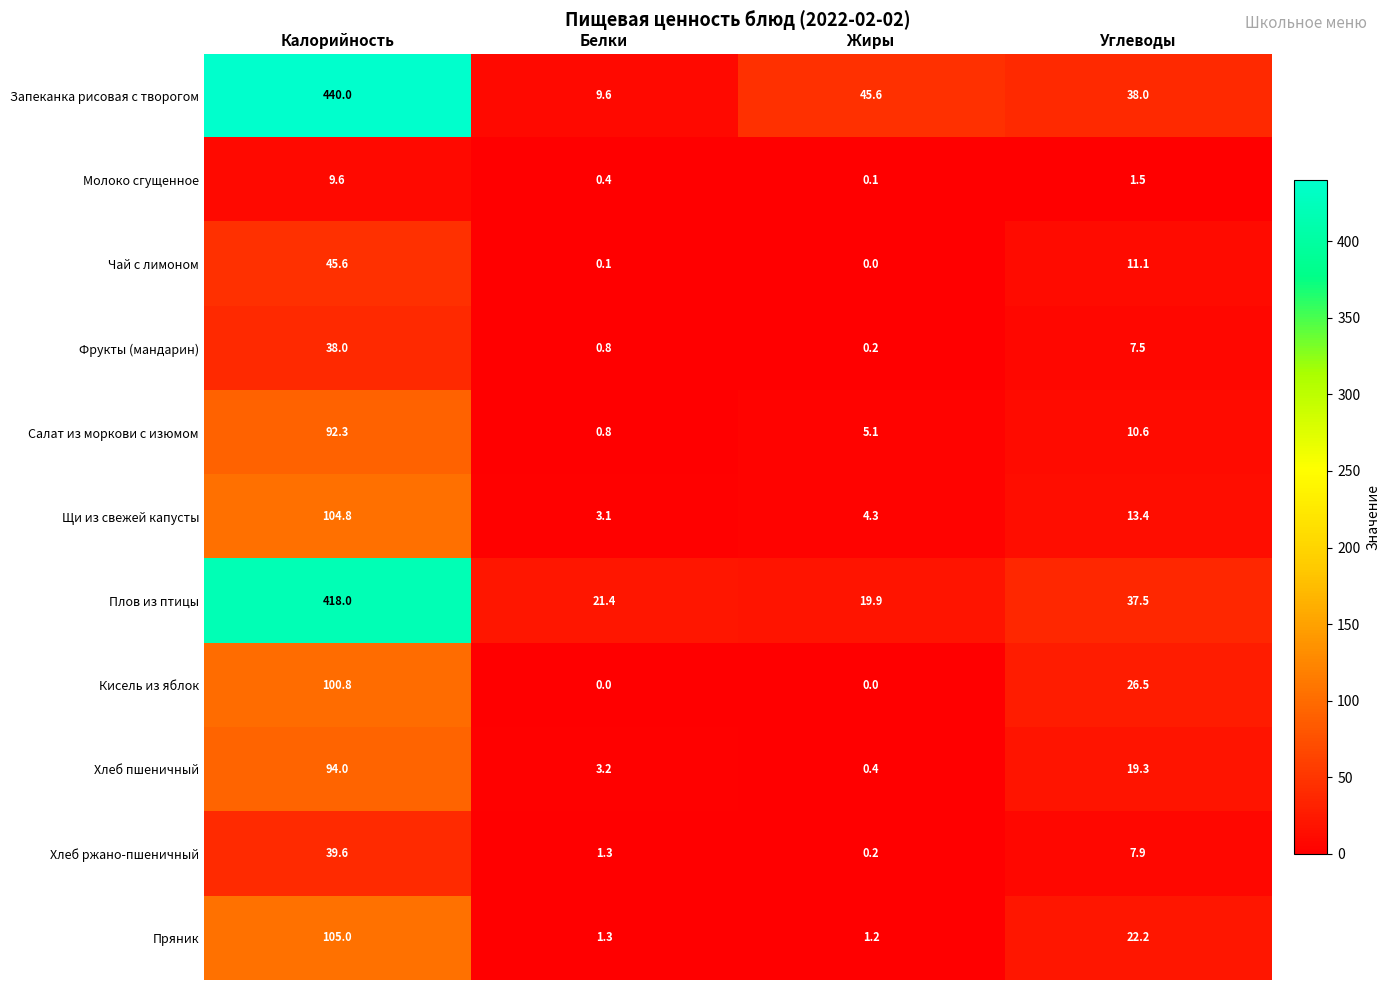

At which label does Плов из птицы first exceed 37?

Калорийность